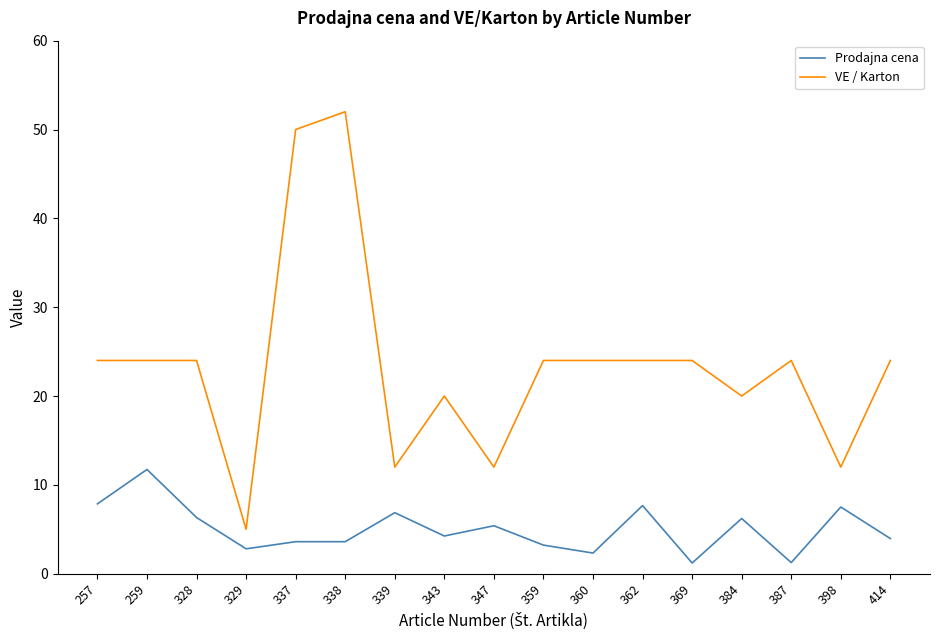

What is the maximum value shown in the chart?

52.0